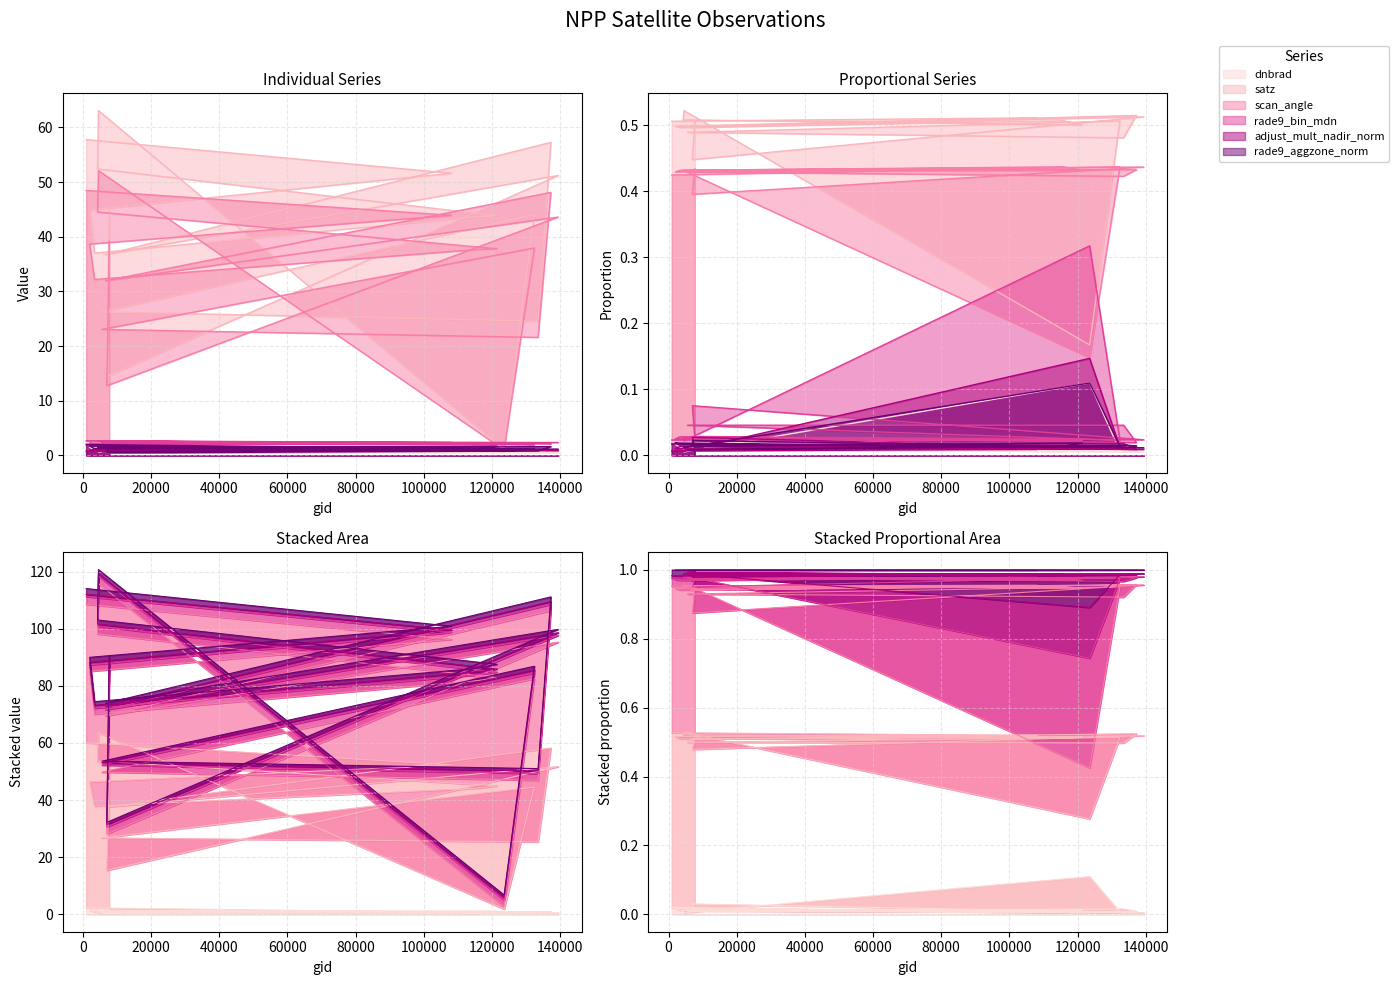

Which series has the largest total across all categories?

satz